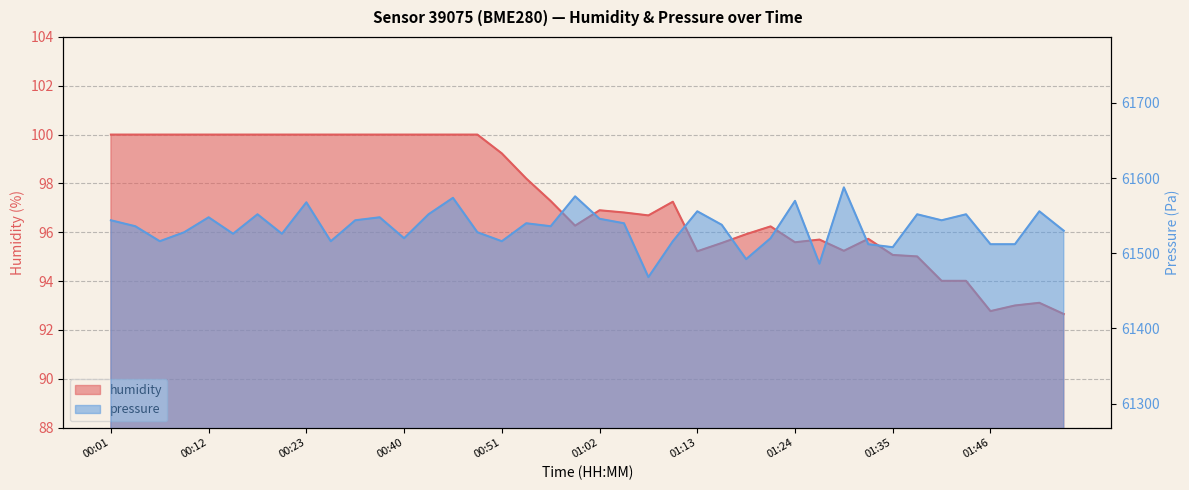

The value of humidity at 00:31 is 100.0. True or false?

True